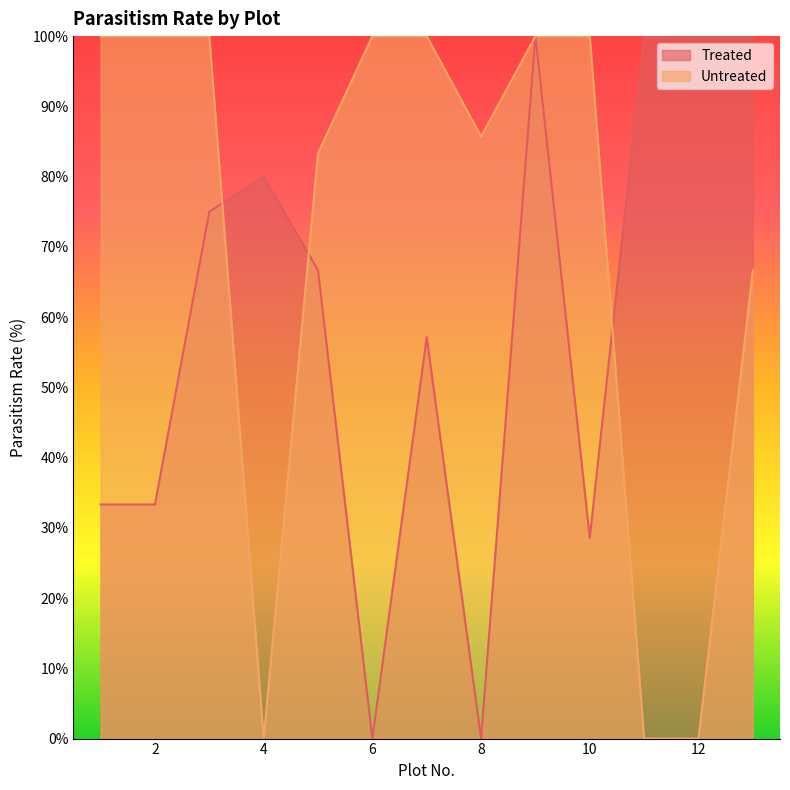

Which category has the lowest value in the Untreated series?

4